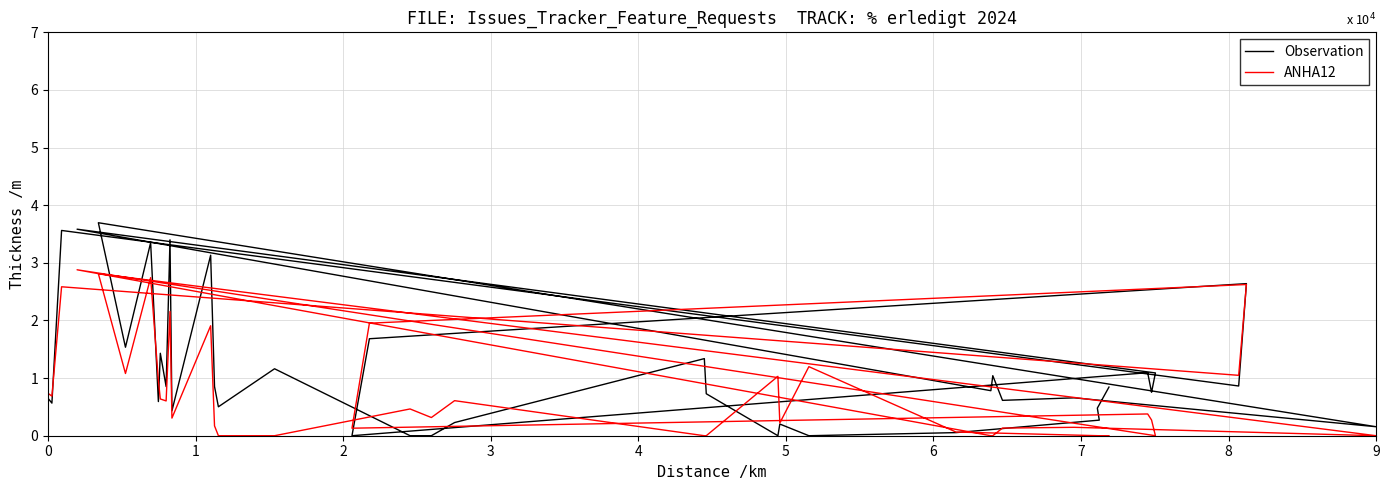

Which series ends up on top after the final intersection of ANHA12 and Observation?

Observation